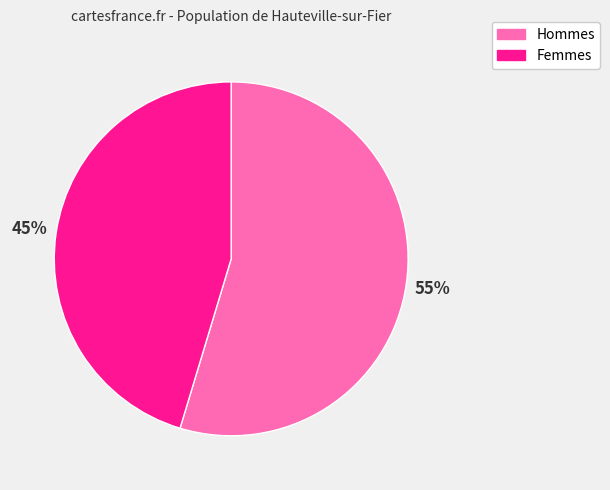

Does any single category account for the majority?

Yes